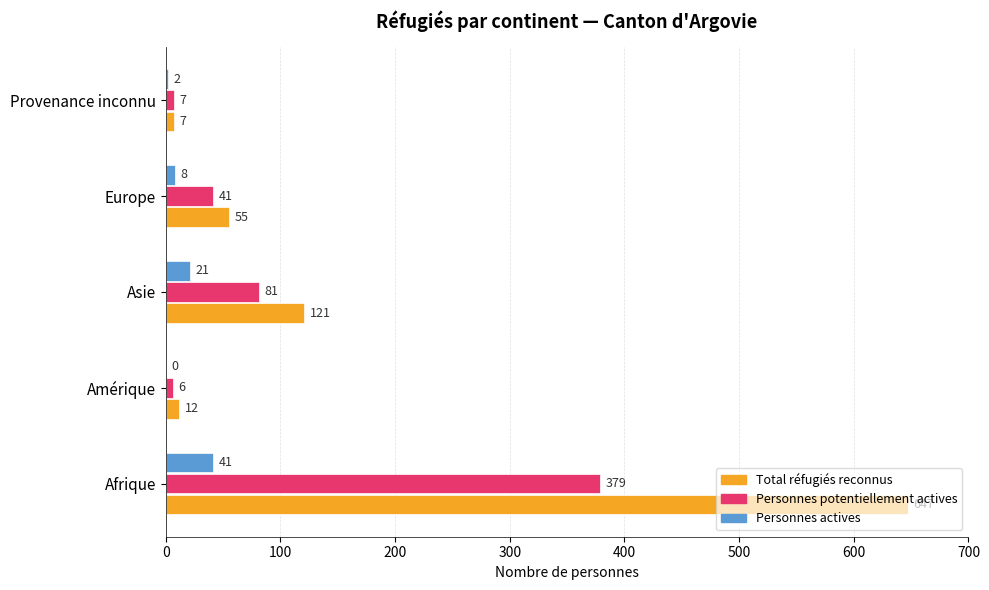

Count the number of categories in the chart.

5